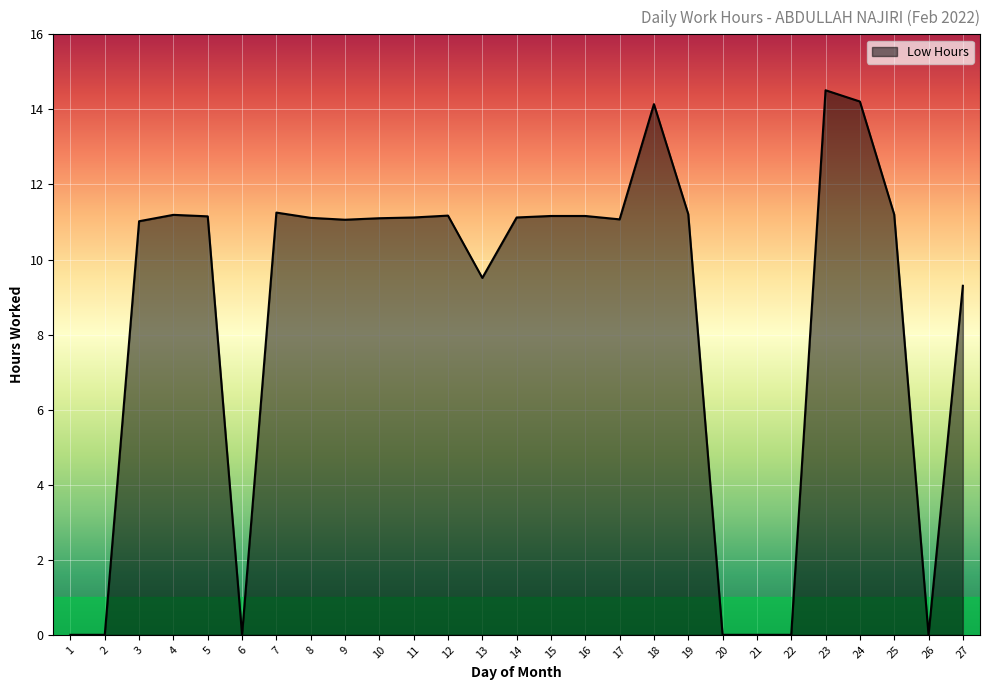

Approximately how many times larger is the value at 11 compared to 24?

0.8